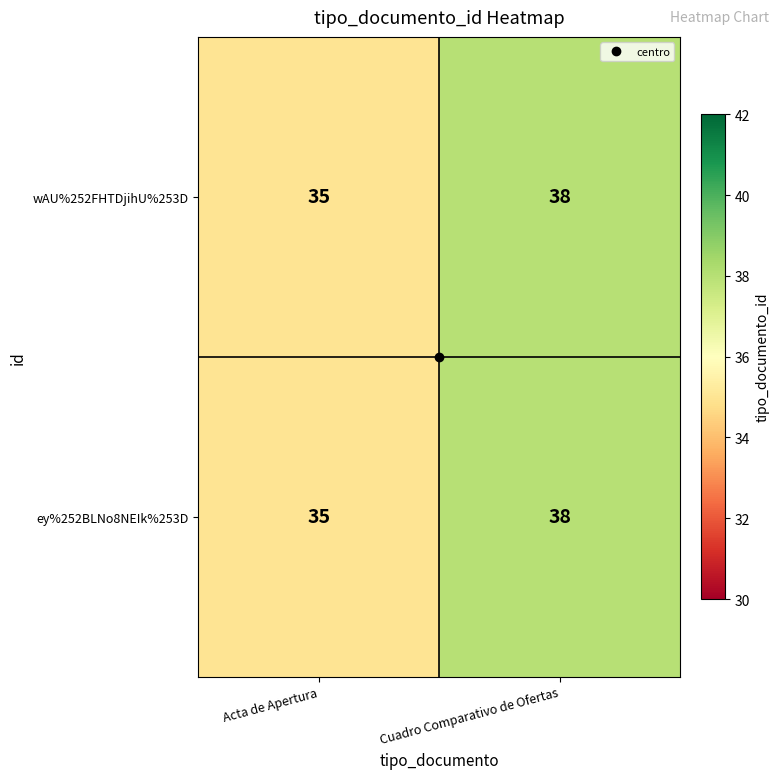

At how many categories does at least one series exceed 37?

1